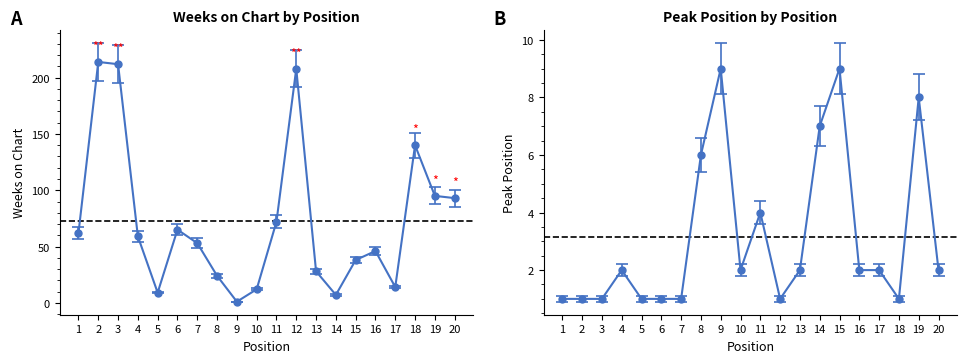

Rank the series by their maximum value, from highest to lowest.

Mean (73), Mean (3.1)